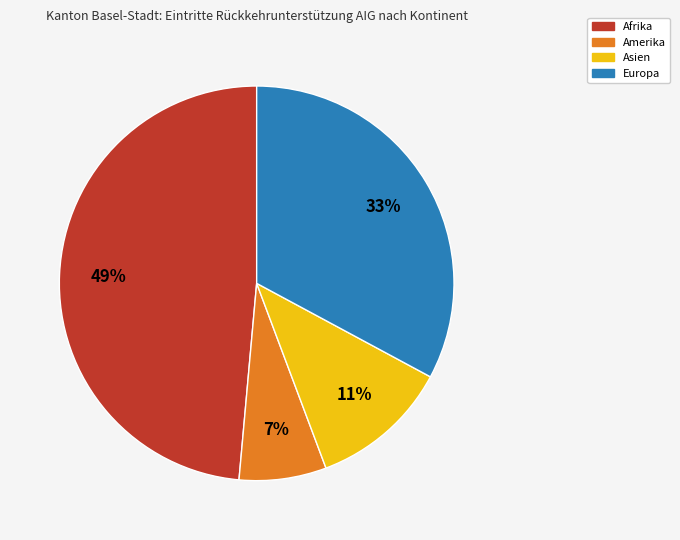

What is the smallest slice in the pie chart?

Amerika